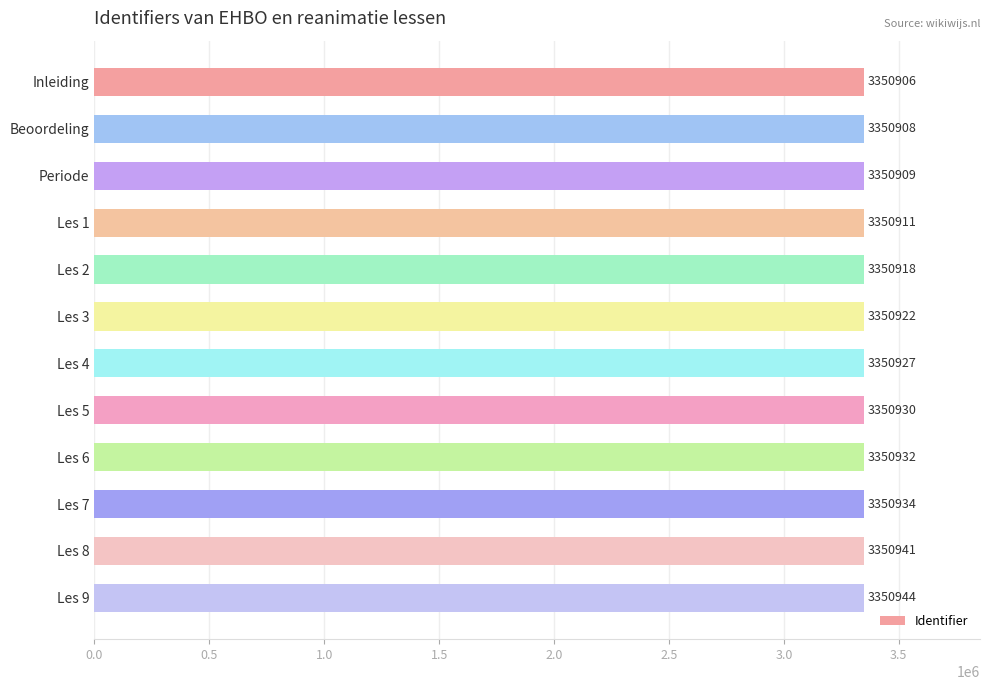

What position from the top is Periode?

3